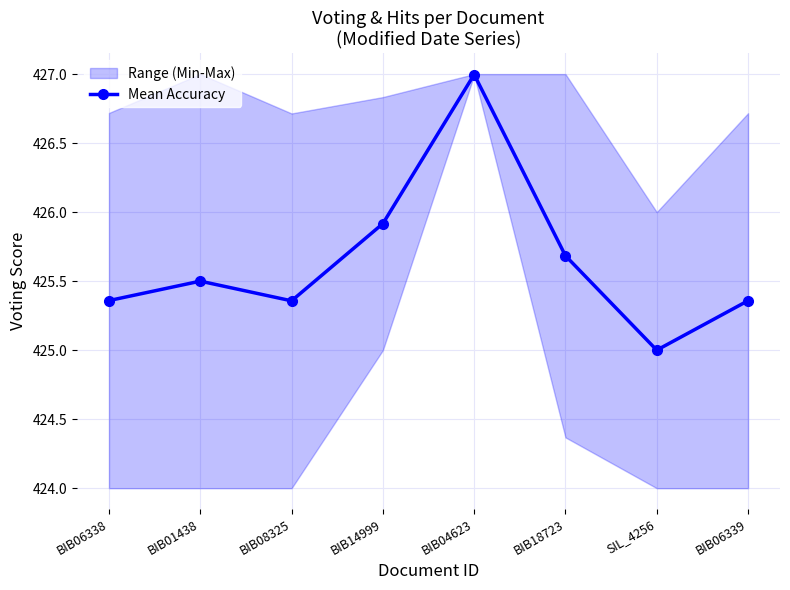

Reading left to right, extract all data points from this chart.

425.4	425.5	425.4	425.9	427.0	425.7	425.0	425.4